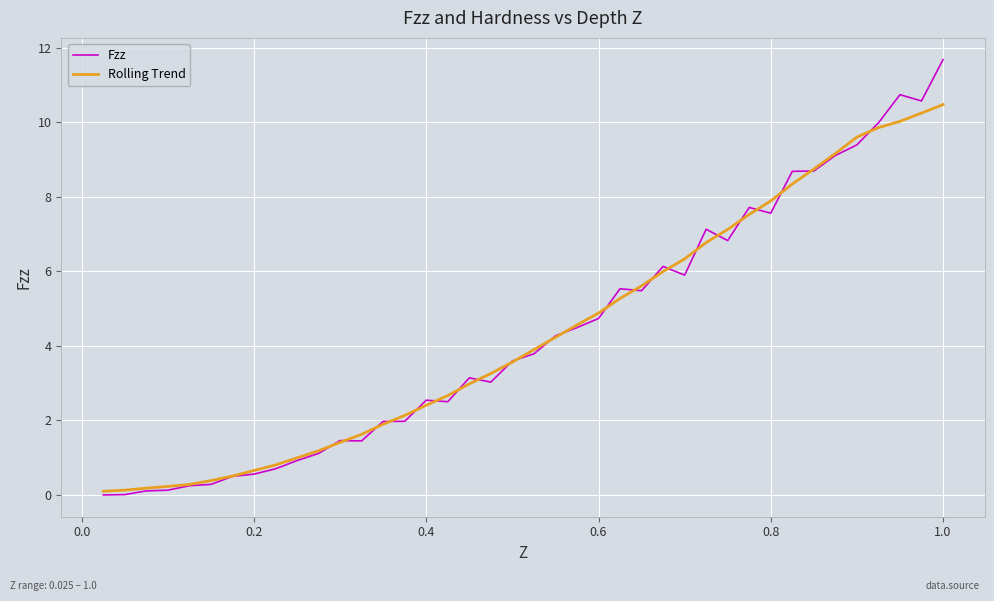

What is the greatest value displayed?

11.7